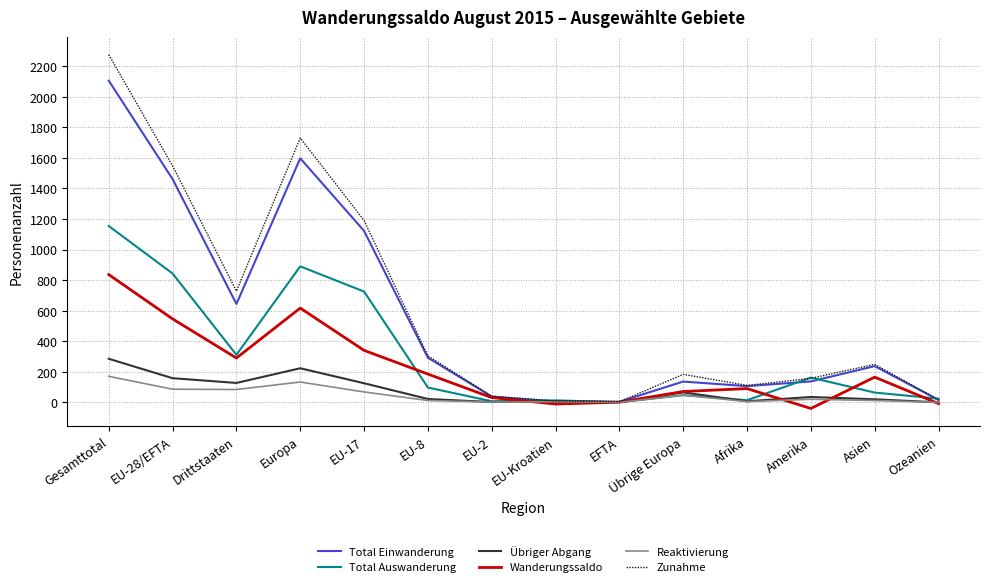

What is the total value across all series at Asien?

747